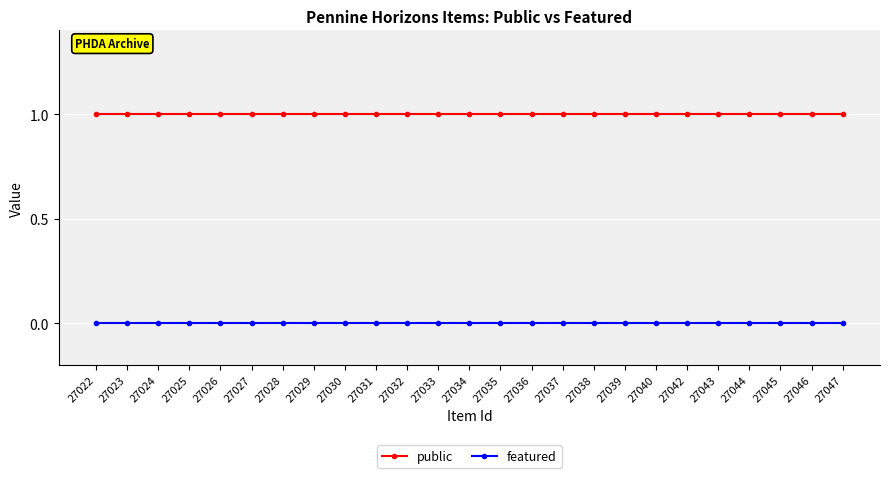

Is the value of public at 27024 greater than the value of featured at 27029?

Yes